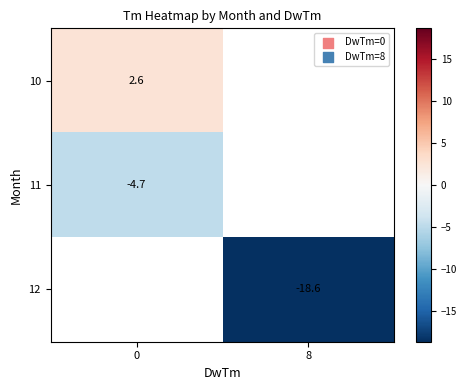

Is it true that 12 equals -18.6 at 8?

True